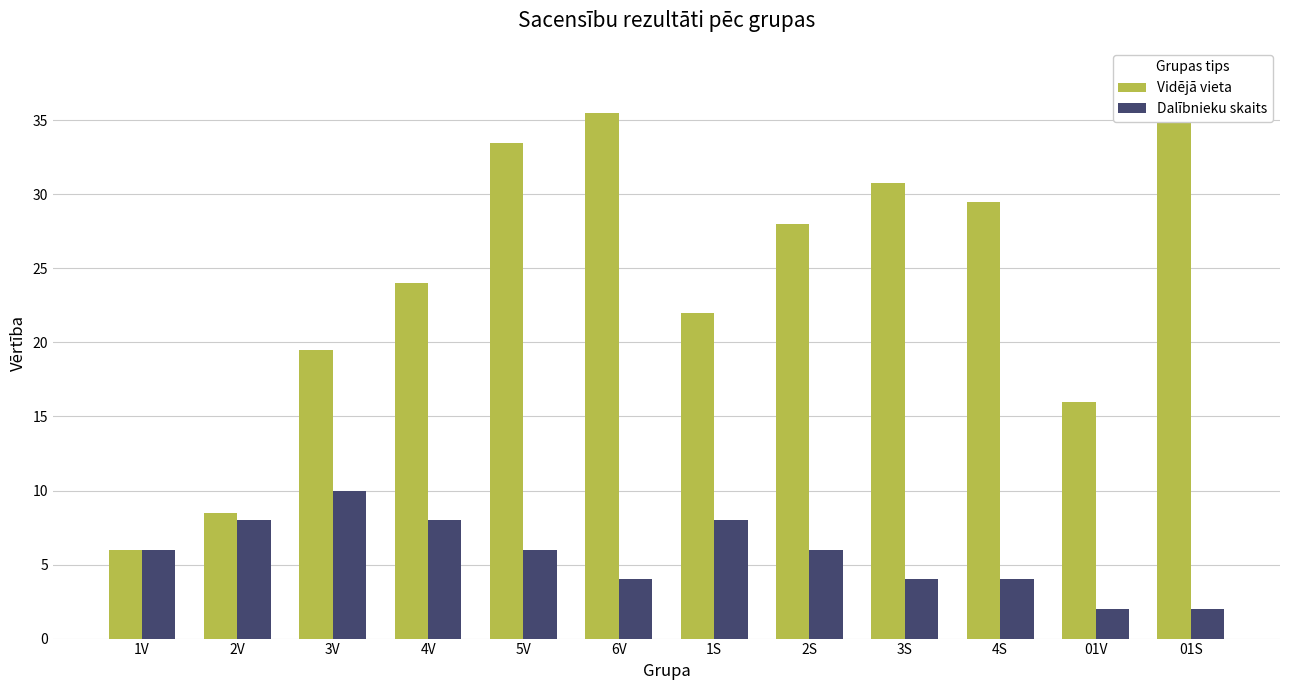

Between 3S and 01S, which series saw the biggest shift?

Vidējā vieta